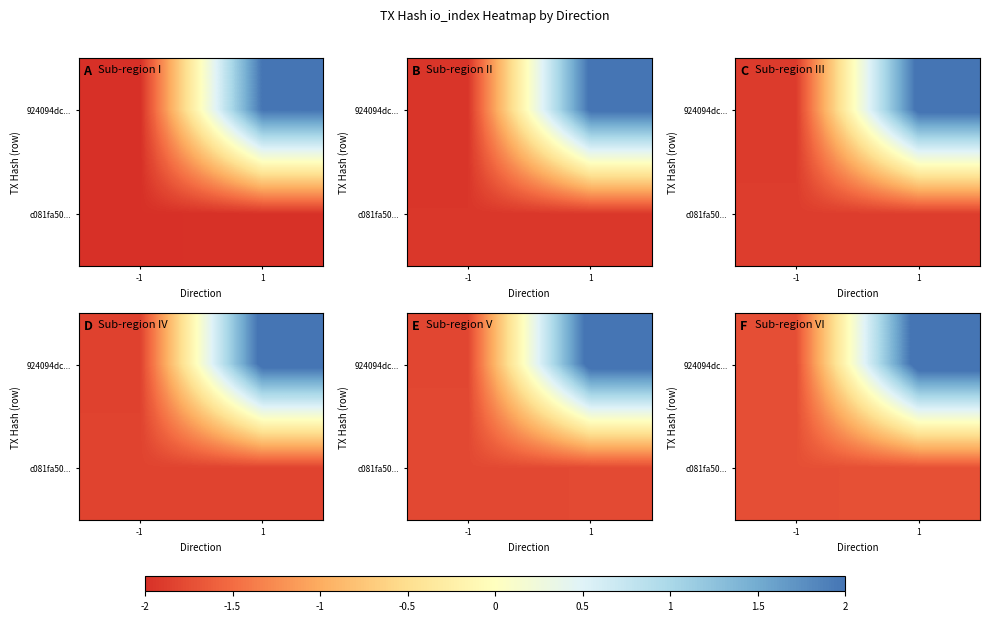

What is the total value across all series at 1?

0.5